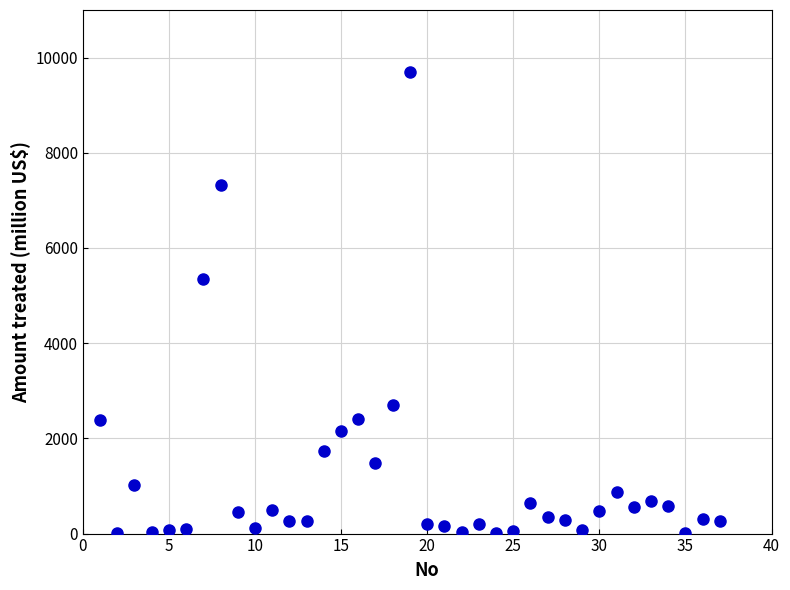

What is the range of Y values (max minus min)?

9685